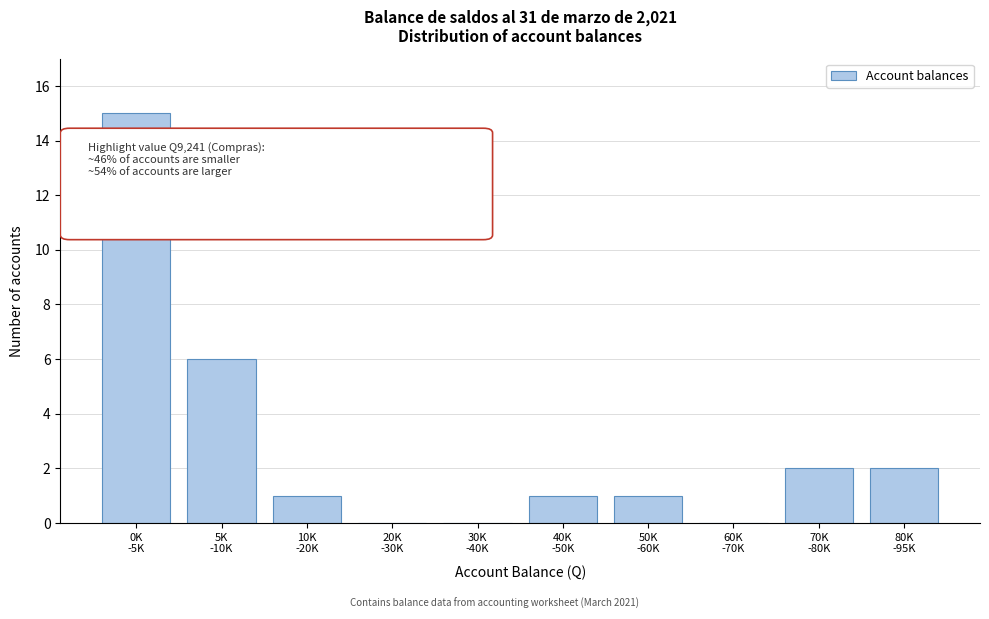

What is the greatest value displayed?

15